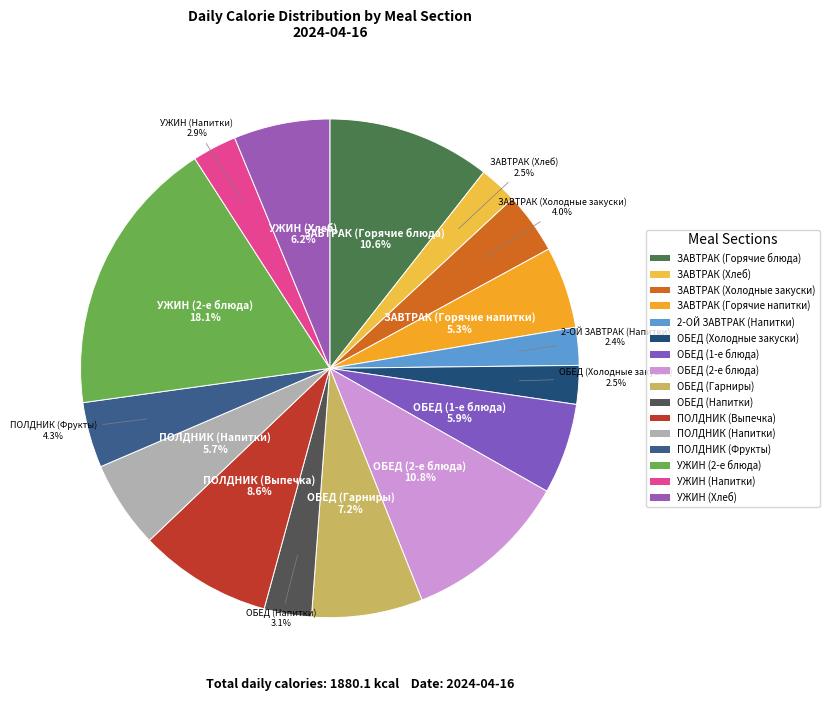

The ЗАВТРАК (Холодные закуски) slice represents 12% of the pie. True or false?

False